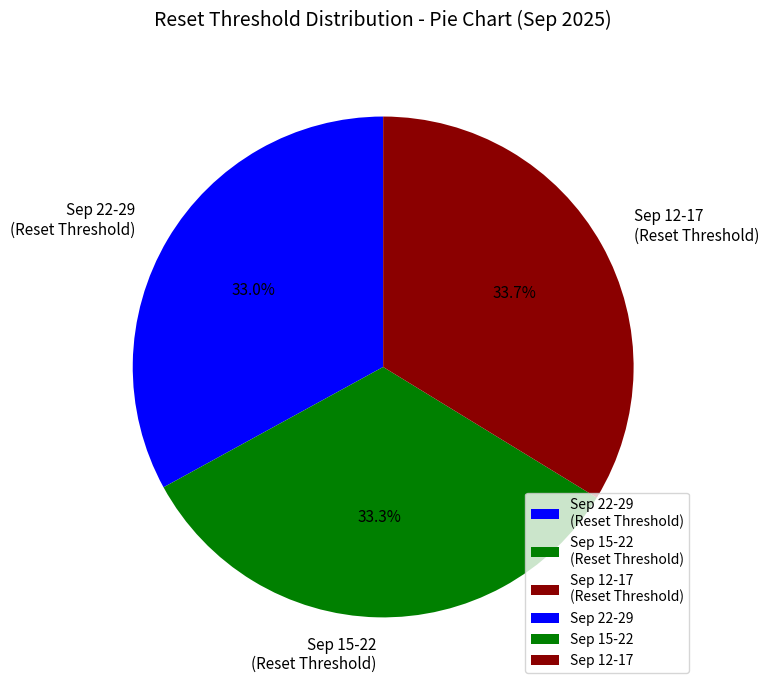

How many slices are in this pie chart?

3